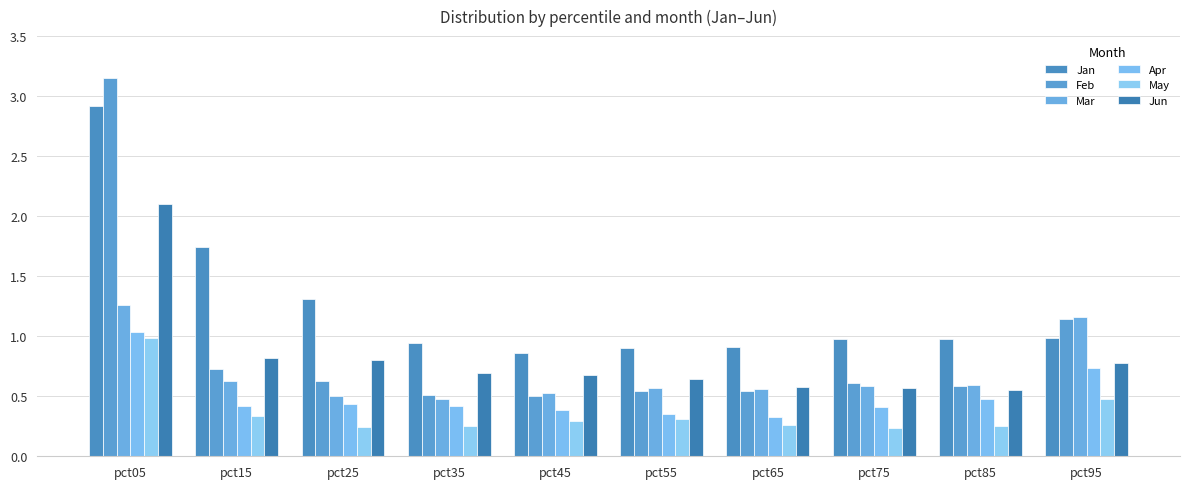

Rank the series at pct75 from highest to lowest value.

Jan, Feb, Mar, Jun, Apr, May